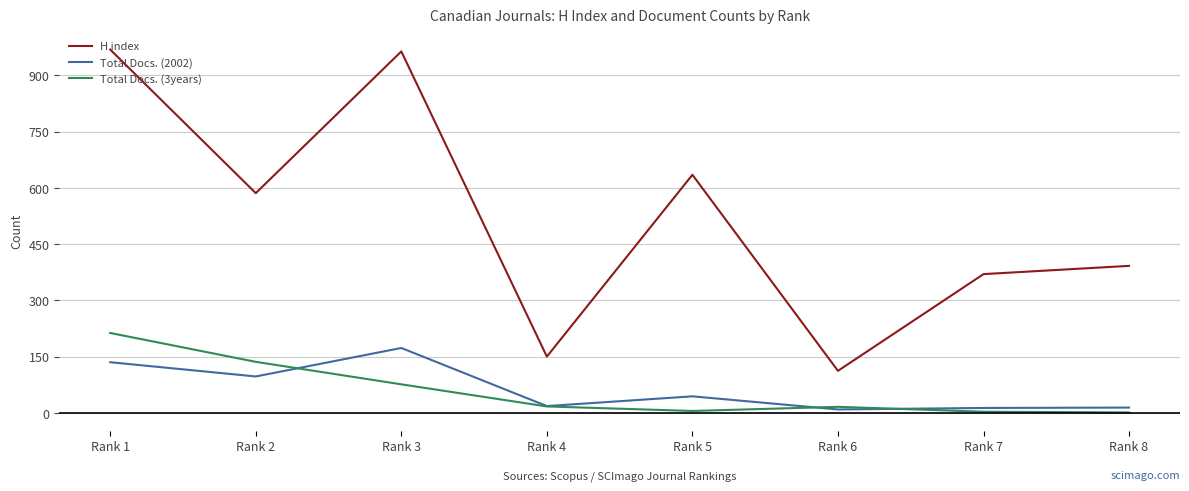

What is the minimum value shown in the chart?

1